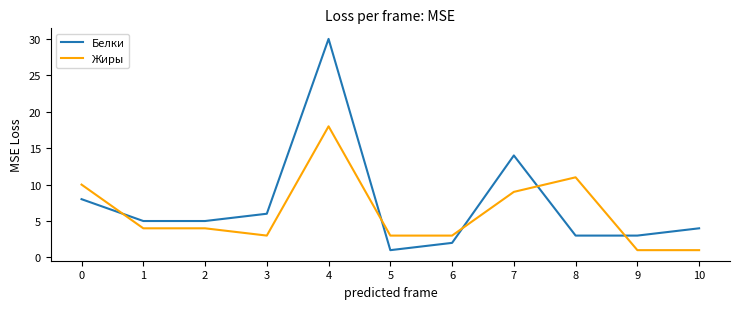

Which series has the widest spread of values?

Белки